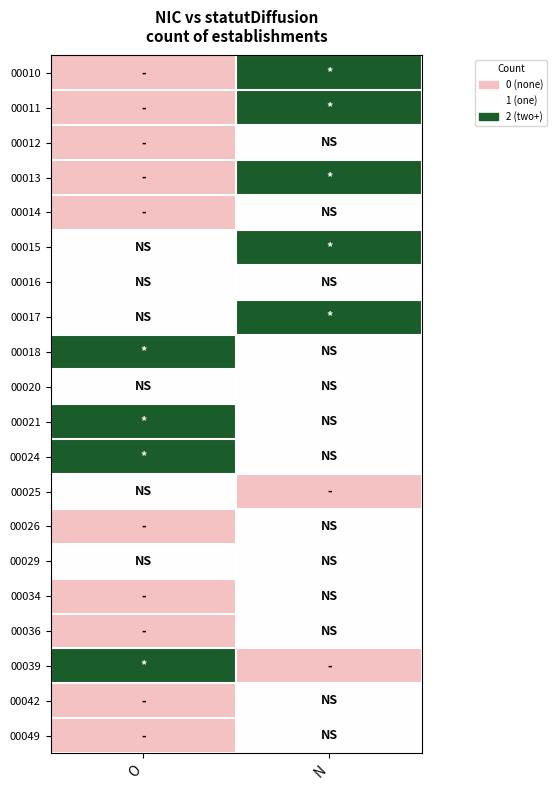

At which category does the chart reach its peak across all series?

N